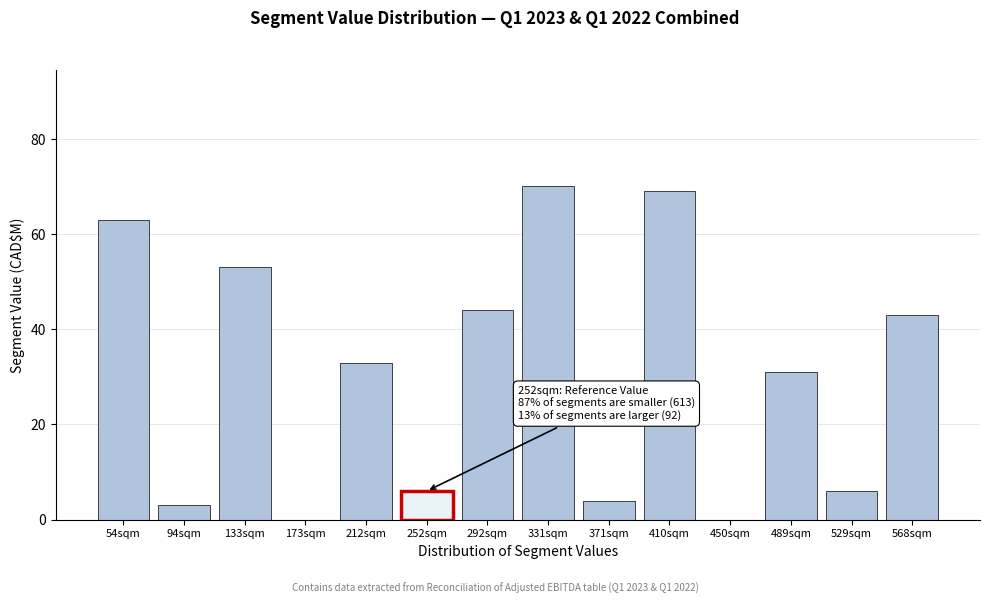

Reading left to right, list all the values displayed in this chart.

54sqm=63	94sqm=3	133sqm=53	173sqm=0	212sqm=33	252sqm=6	292sqm=44	331sqm=70	371sqm=4	410sqm=69	450sqm=0	489sqm=31	529sqm=6	568sqm=43